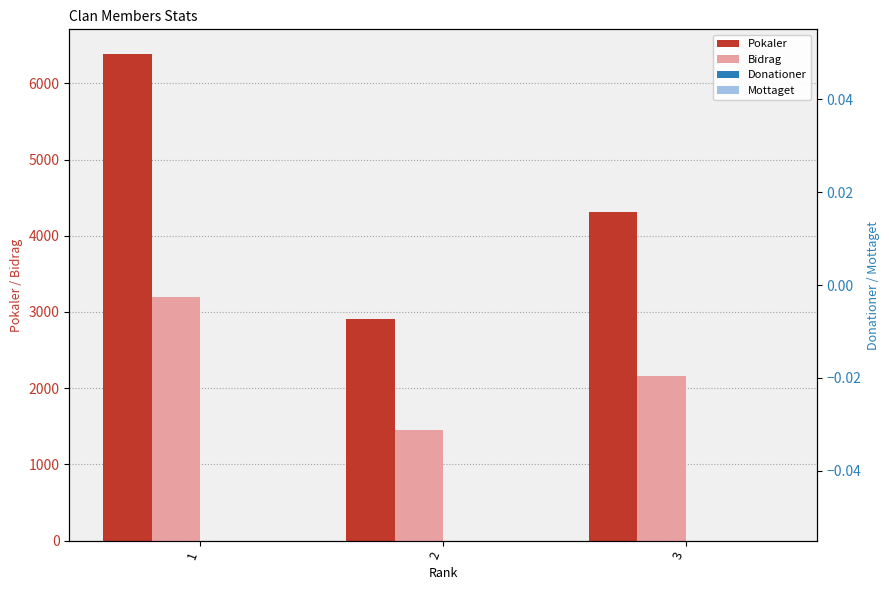

What is the sum of the Pokaler values at 2 and 1?

9300